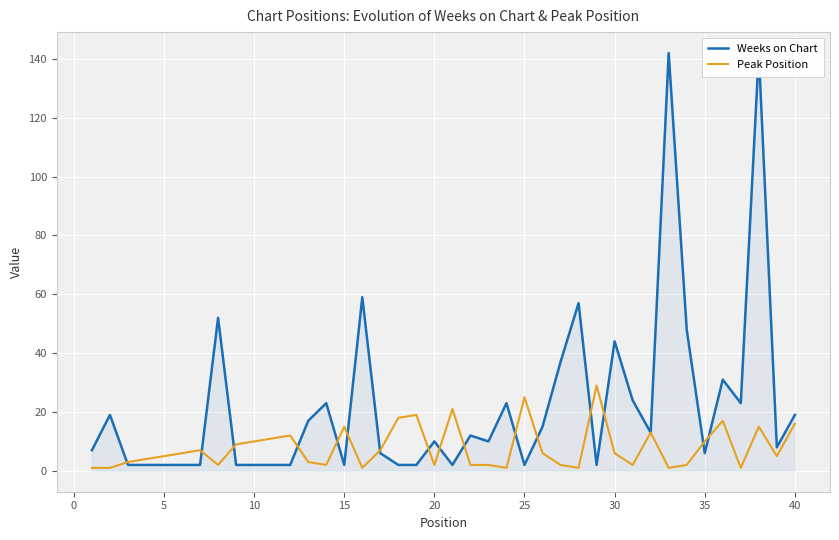

Rank the series by their average value, from highest to lowest.

Weeks on Chart, Peak Position